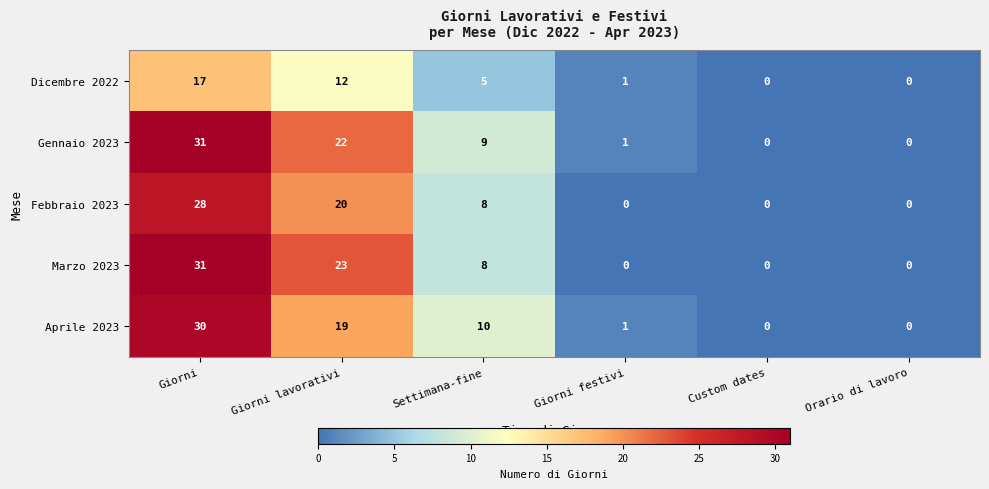

What is the spread (max minus min) of values at Giorni lavorativi?

11